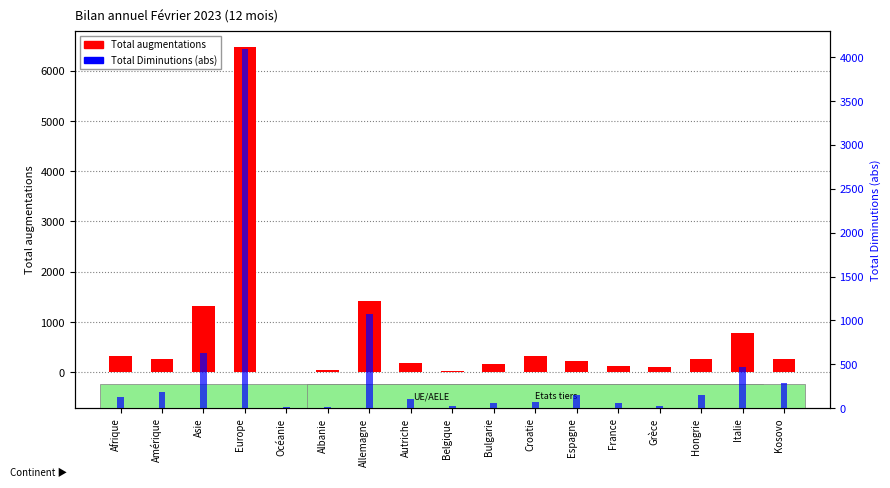

Which category has the highest value in the Total augmentations series?

Europe